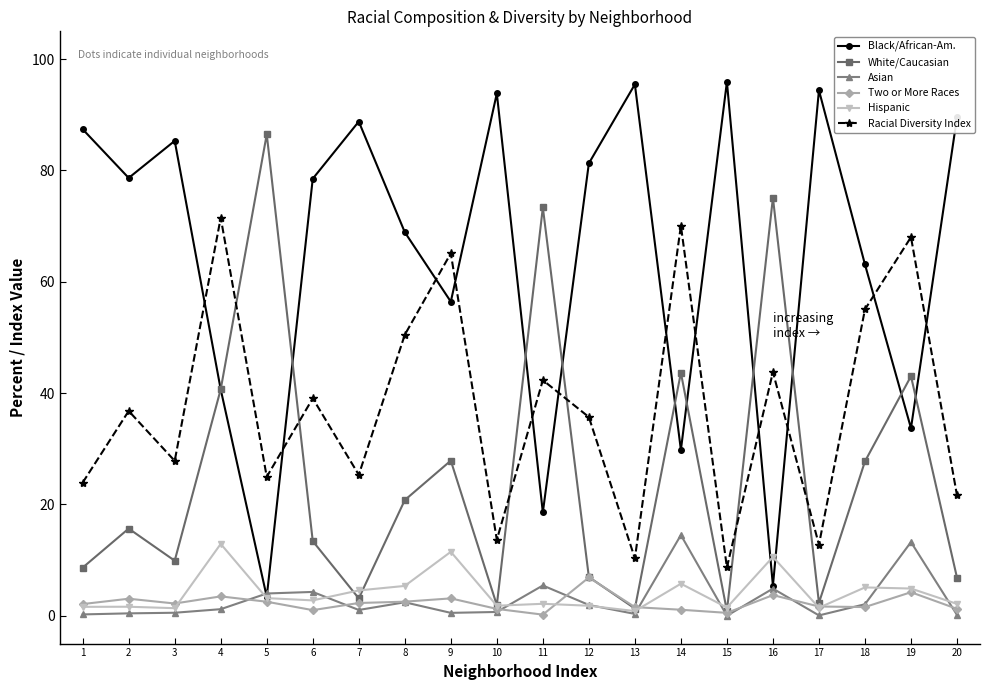

How many intersections are there between White/Caucasian and Racial Diversity Index?

6